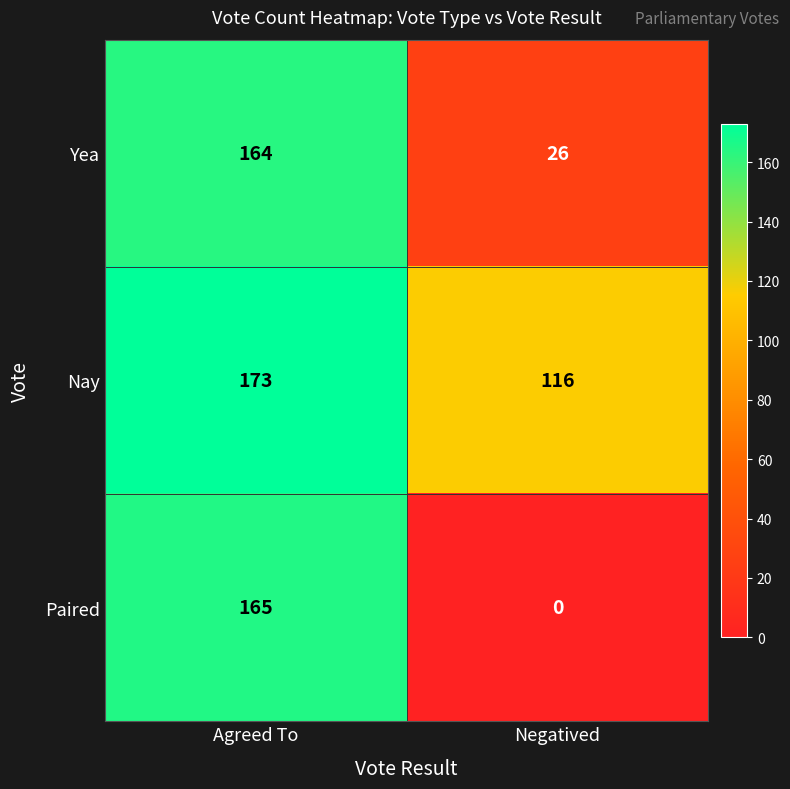

Reading left to right, transcribe all the data shown in this chart.

Yea: 164	26
Nay: 173	116
Paired: 165	0